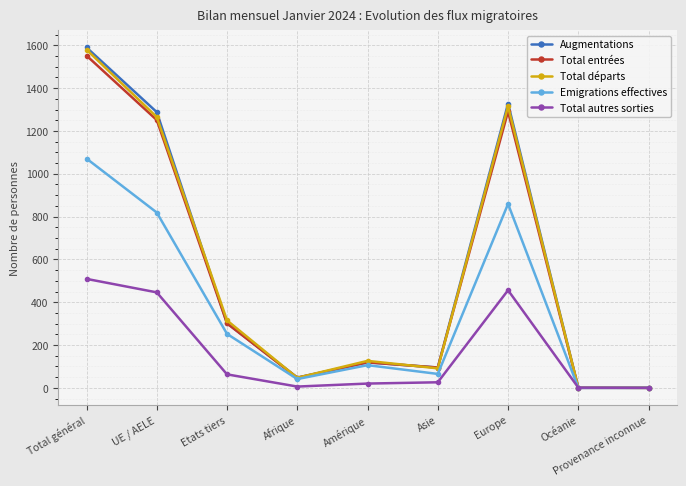

What is the sum of the Total entrées values at Amérique and Provenance inconnue?

119